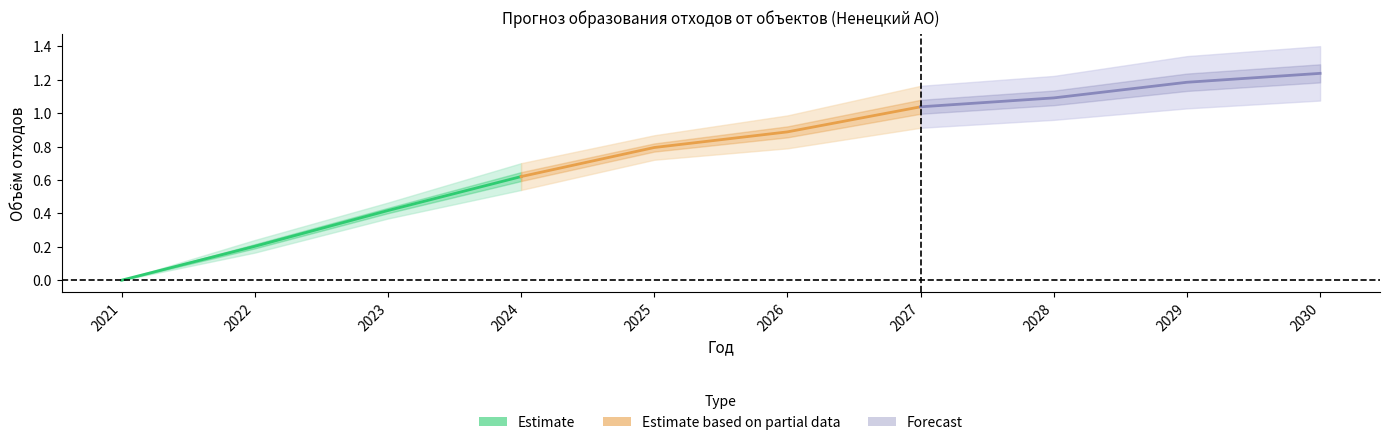

Does the chart display data point markers on the line(s)?

No